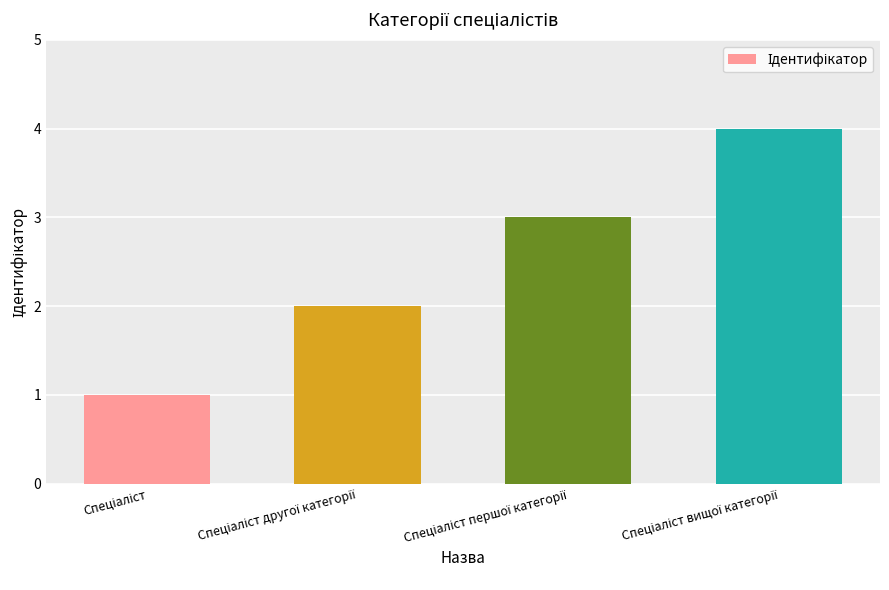

What is the difference between the maximum and minimum values?

3